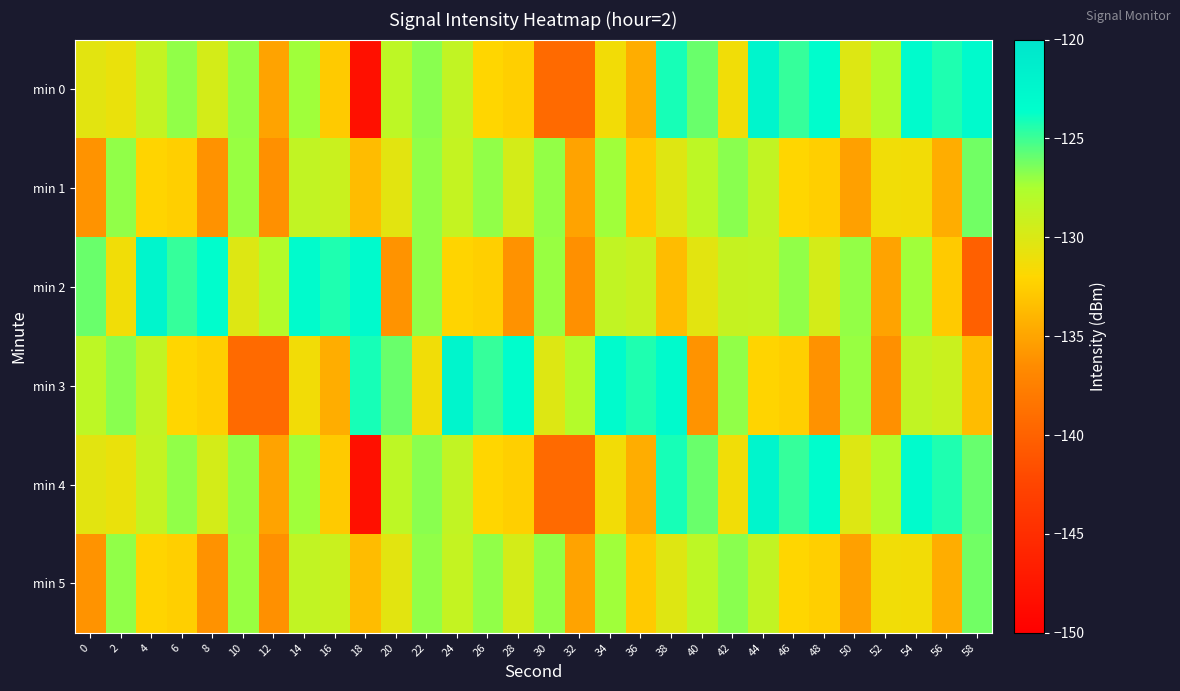

Reading left to right, transcribe all the data shown in this chart.

min 0: 0=-130.5	2=-130.9	4=-128.8	6=-126.9	8=-129.6	10=-127.0	12=-135.1	14=-127.2	16=-132.7	18=-148.2	20=-128.4	22=-126.7	24=-128.6	26=-132.0	28=-132.5	30=-139.3	32=-139.3	34=-131.3	36=-134.5	38=-124.2	40=-126.0	42=-131.3	44=-122.4	46=-124.8	48=-123.4	50=-130.2	52=-128.0	54=-123.1	56=-124.3	58=-123.0
min 1: 0=-136.0	2=-126.9	4=-132.2	6=-132.5	8=-136.1	10=-127.0	12=-136.2	14=-128.7	16=-129.1	18=-133.6	20=-130.5	22=-126.9	24=-128.8	26=-126.9	28=-129.6	30=-127.0	32=-135.1	34=-127.2	36=-132.7	38=-130.2	40=-128.4	42=-126.7	44=-128.6	46=-132.0	48=-132.5	50=-135.3	52=-131.3	54=-131.3	56=-134.5	58=-126.2
min 2: 0=-126.0	2=-131.3	4=-122.4	6=-124.8	8=-123.4	10=-130.2	12=-128.0	14=-123.1	16=-124.3	18=-123.0	20=-136.0	22=-126.9	24=-132.2	26=-132.5	28=-136.1	30=-127.0	32=-136.2	34=-128.7	36=-129.1	38=-133.6	40=-130.5	42=-128.9	44=-128.8	46=-126.9	48=-129.6	50=-127.0	52=-135.1	54=-127.2	56=-132.7	58=-140.2
min 3: 0=-128.4	2=-126.7	4=-128.6	6=-132.0	8=-132.5	10=-139.3	12=-139.3	14=-131.3	16=-134.5	18=-124.2	20=-126.0	22=-131.3	24=-122.4	26=-124.8	28=-123.4	30=-130.2	32=-128.0	34=-123.1	36=-124.3	38=-123.0	40=-136.0	42=-126.9	44=-132.2	46=-132.5	48=-136.1	50=-127.0	52=-136.2	54=-128.7	56=-129.1	58=-133.6
min 4: 0=-130.5	2=-130.9	4=-128.8	6=-126.9	8=-129.6	10=-127.0	12=-135.1	14=-127.2	16=-132.7	18=-148.2	20=-128.4	22=-126.7	24=-128.6	26=-132.0	28=-132.5	30=-139.3	32=-139.3	34=-131.3	36=-134.5	38=-124.2	40=-126.0	42=-131.3	44=-122.4	46=-124.8	48=-123.4	50=-130.2	52=-128.0	54=-123.1	56=-124.3	58=-126.0
min 5: 0=-136.0	2=-126.9	4=-132.2	6=-132.5	8=-136.1	10=-127.0	12=-136.2	14=-128.7	16=-129.1	18=-133.6	20=-130.5	22=-126.9	24=-128.8	26=-126.9	28=-129.6	30=-127.0	32=-135.1	34=-127.2	36=-132.7	38=-130.2	40=-128.4	42=-126.7	44=-128.6	46=-132.0	48=-132.5	50=-135.3	52=-131.3	54=-131.3	56=-134.5	58=-126.2